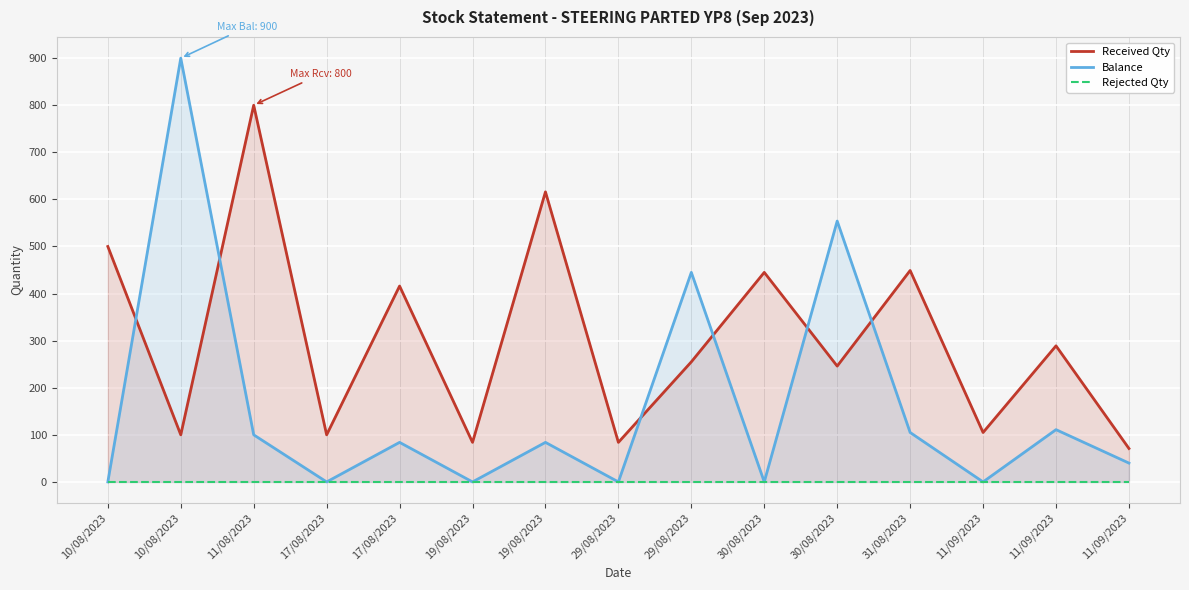

True or false: Balance and Rejected Qty intersect in this chart.

False